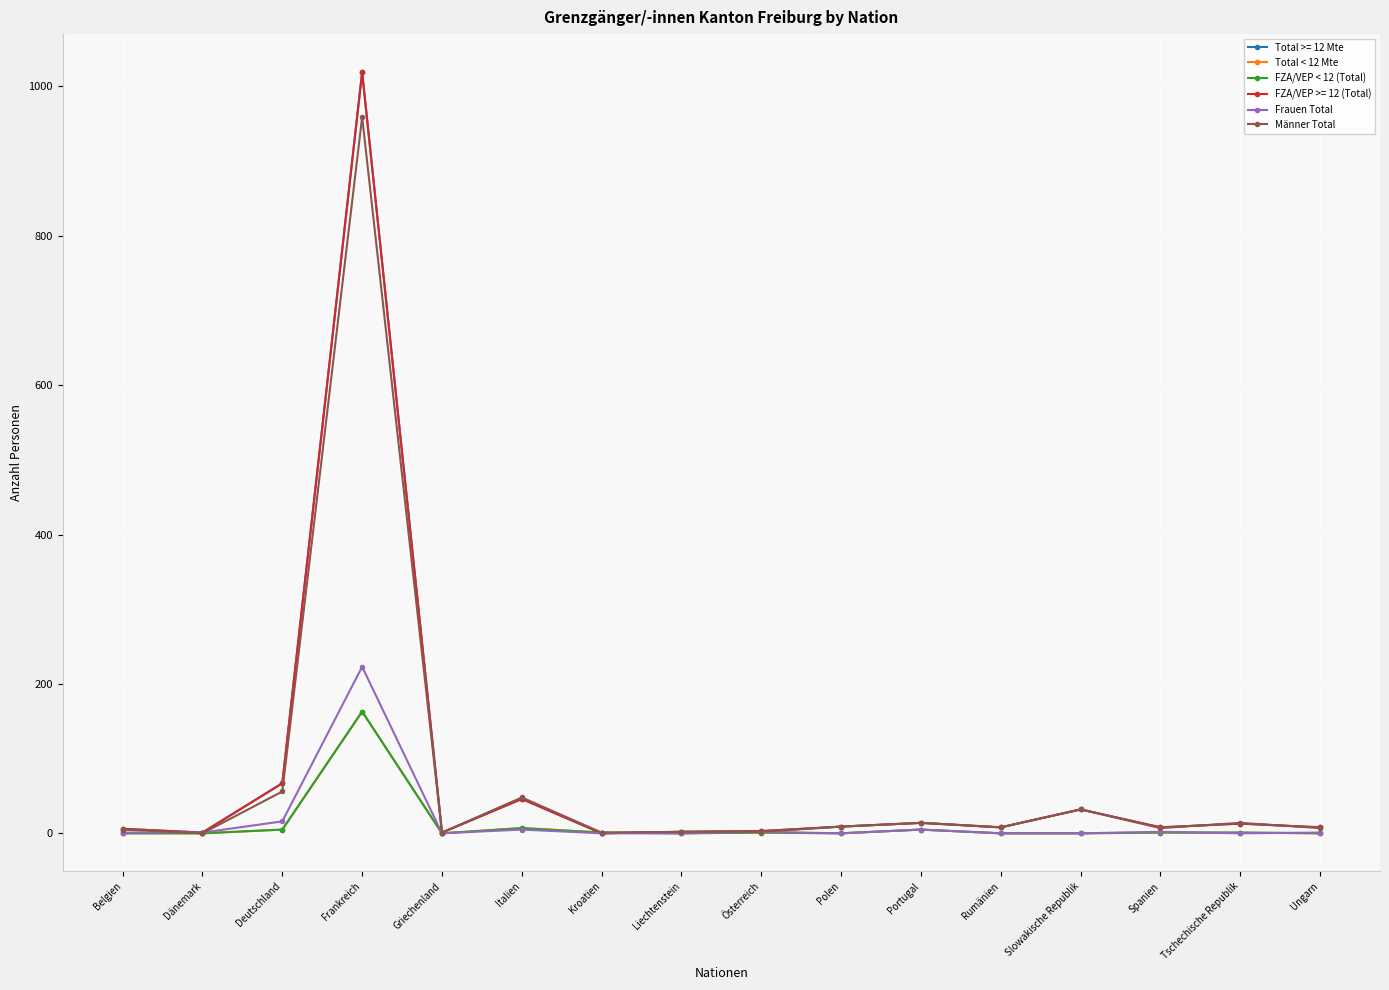

What is the label of the 12th point from the right?

Griechenland